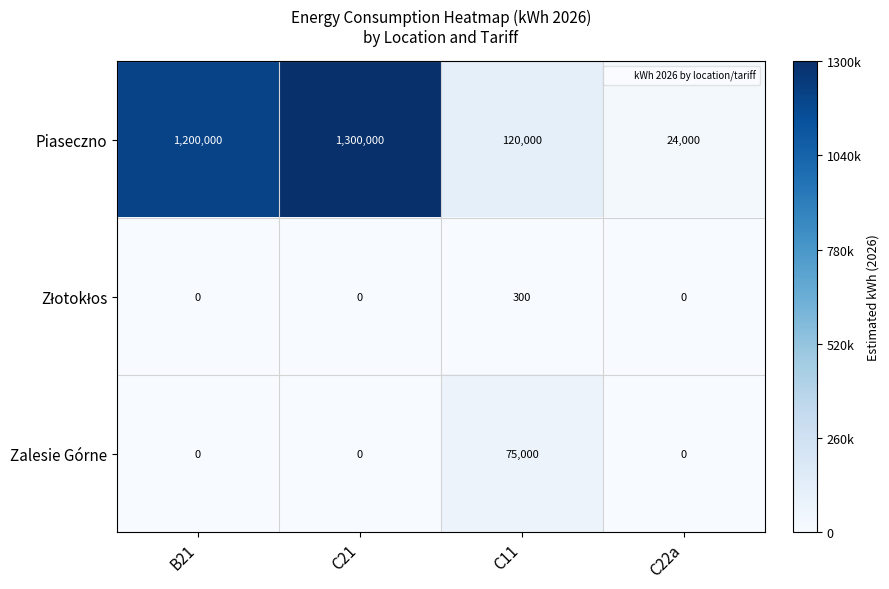

What is the difference between the highest and lowest values at C21?

1300000